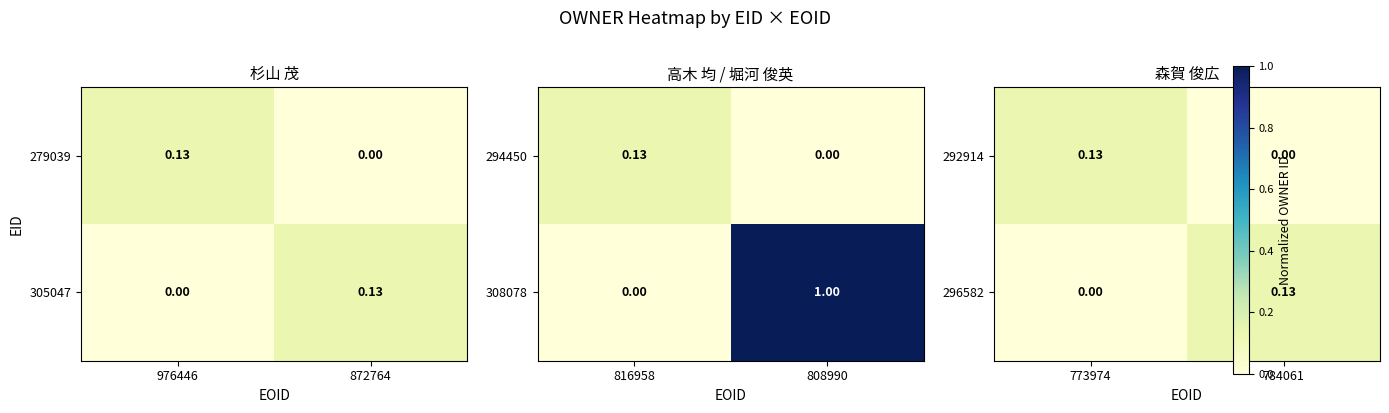

What is the sum of all 292914 values?

0.1